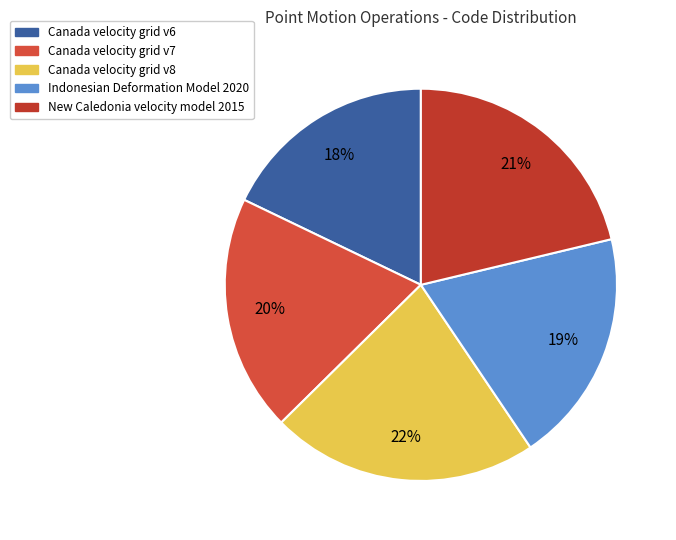

What is the total percentage of New Caledonia velocity model 2015 and Canada velocity grid v7?

40.8%